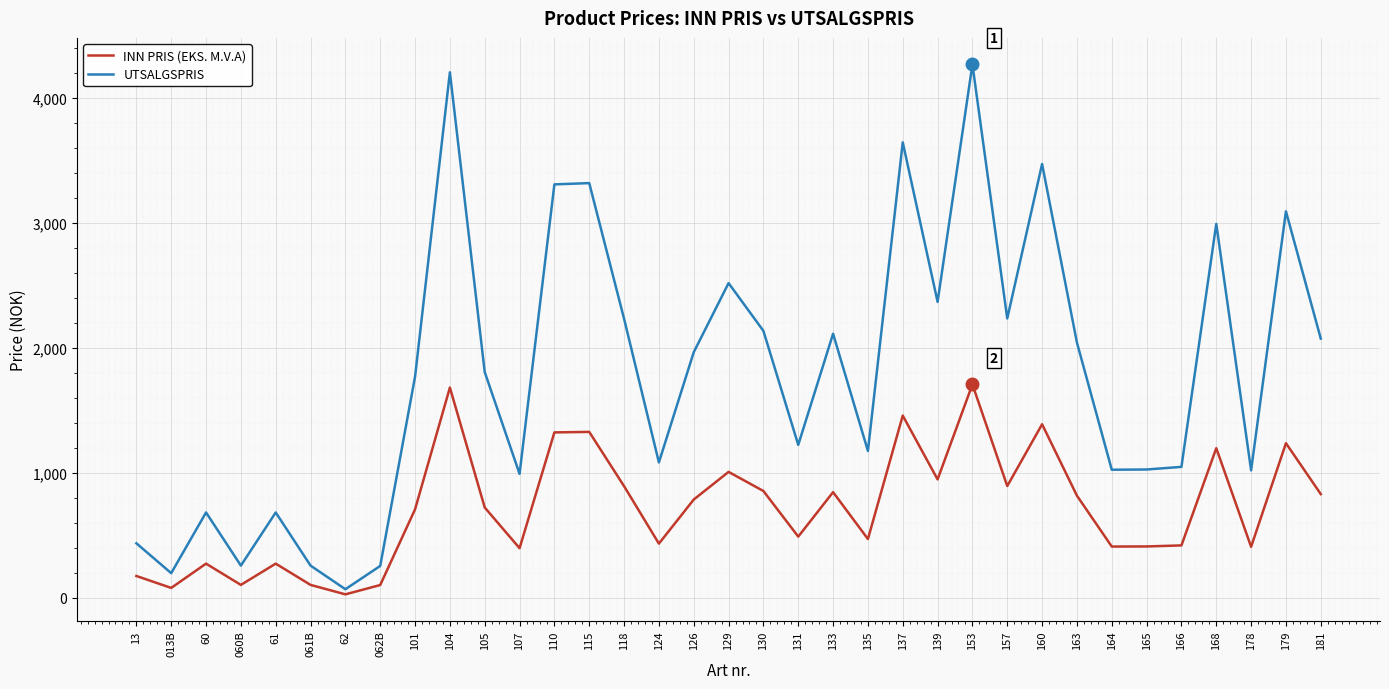

True or false: INN PRIS (EKS. M.V.A) and UTSALGSPRIS intersect in this chart.

False